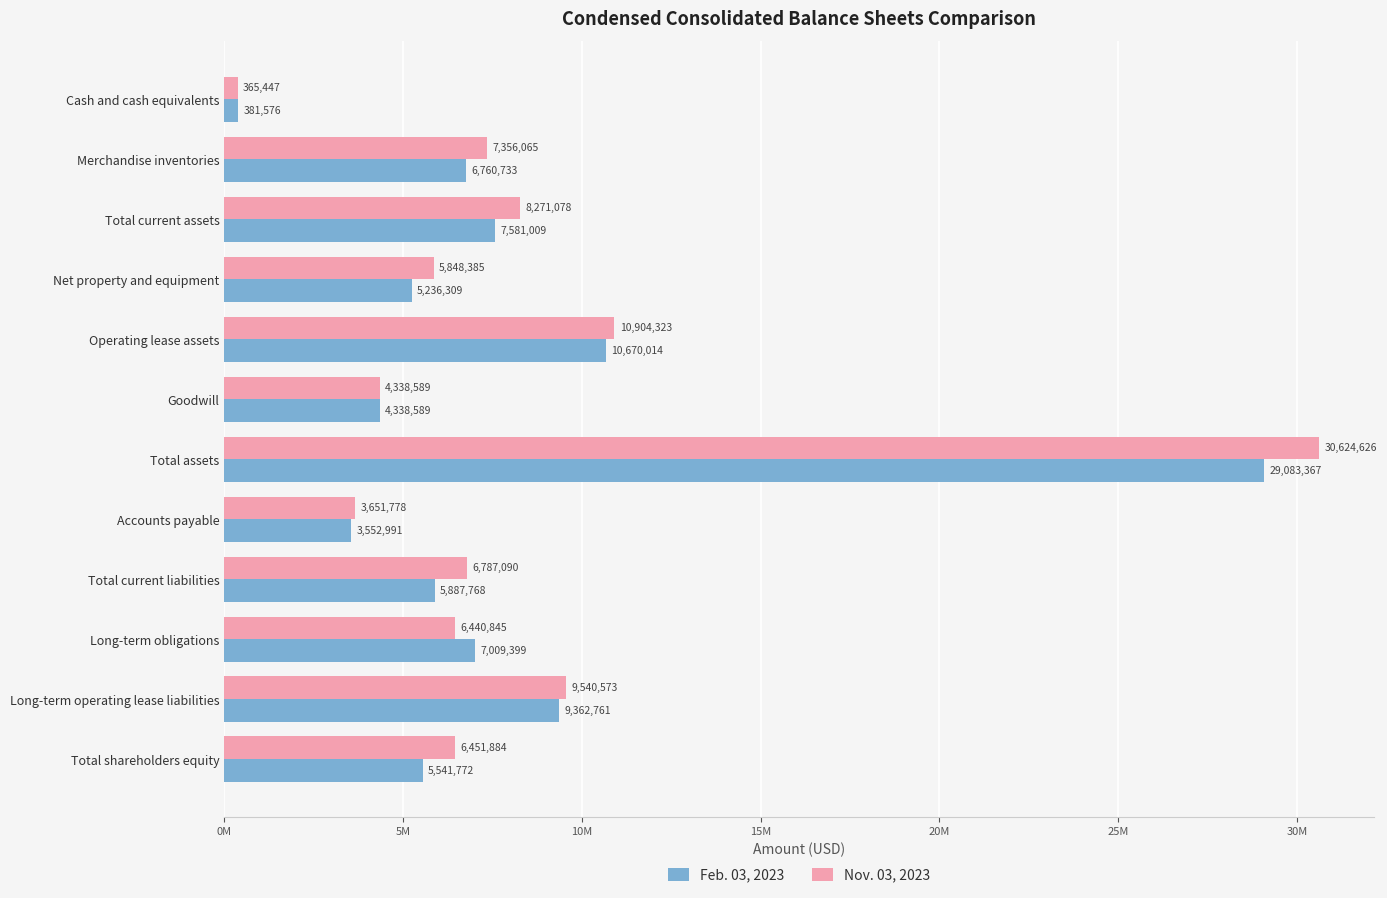

What are all the series names shown in the legend?

Feb. 03, 2023, Nov. 03, 2023